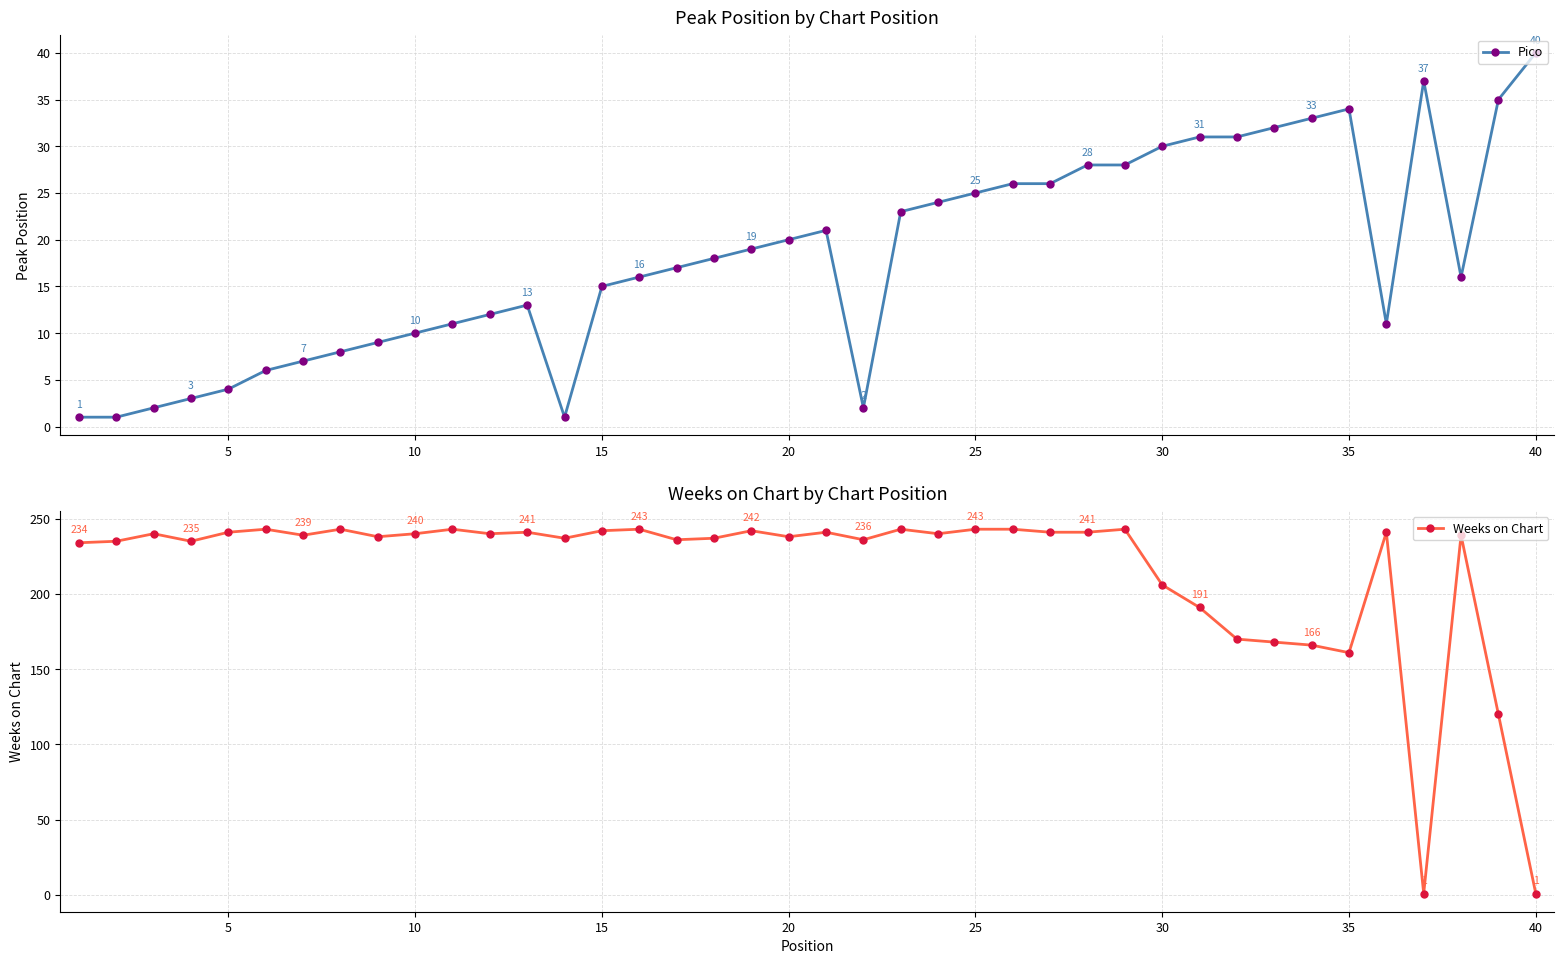

Which category has the highest value in the Pico series?

40